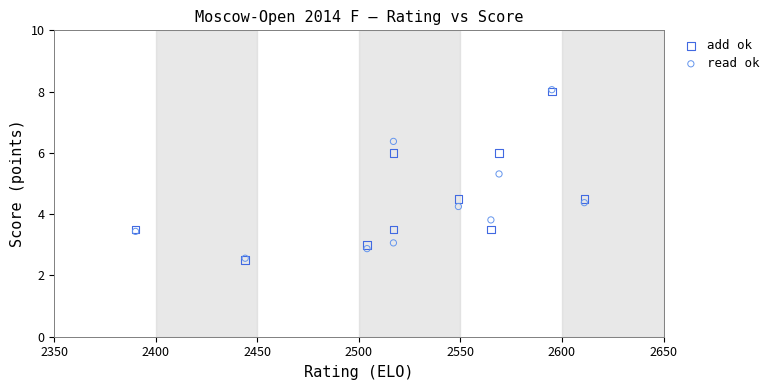

Across all series, what Y value is closest to 5?

5.3